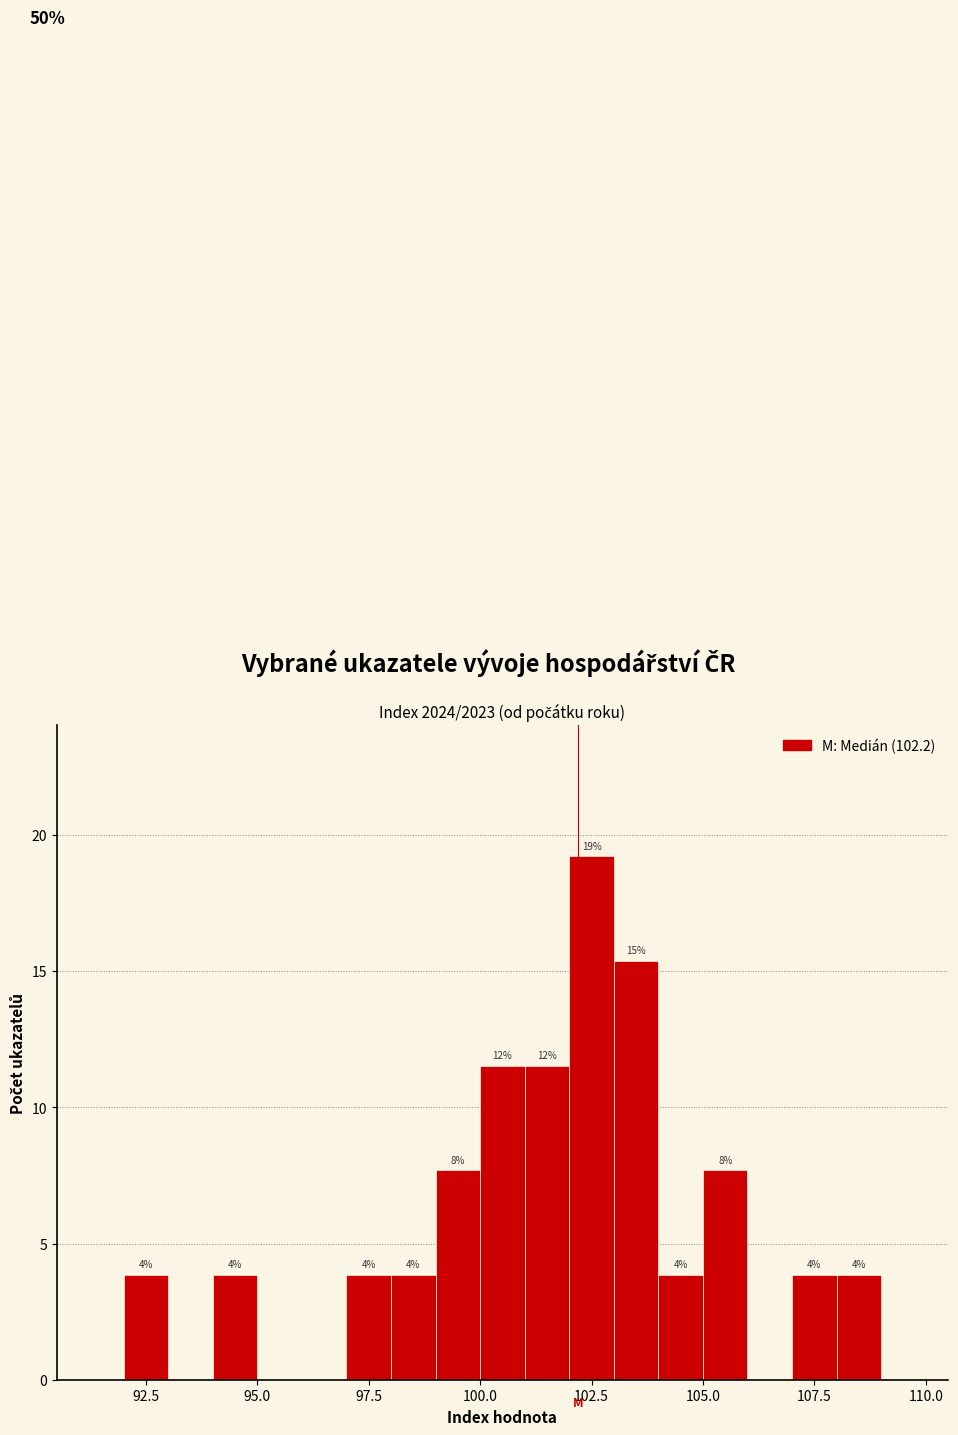

Around what value on the x-axis is the tallest bar? Give the approximate position of its centre, as read against the axis.

102.5